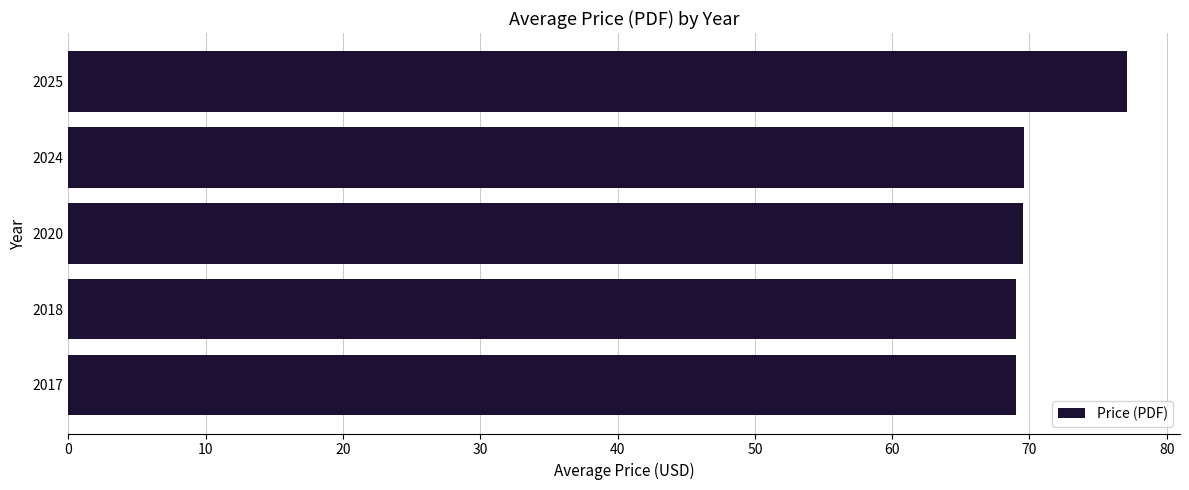

What is the maximum value shown in the chart?

77.1